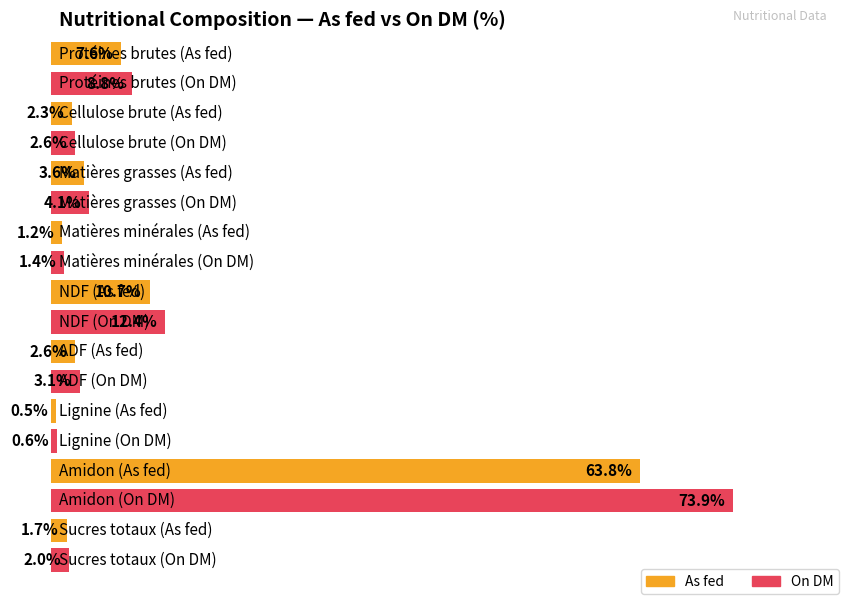

What is the difference between the second highest and minimum values in the As fed series?

10.2